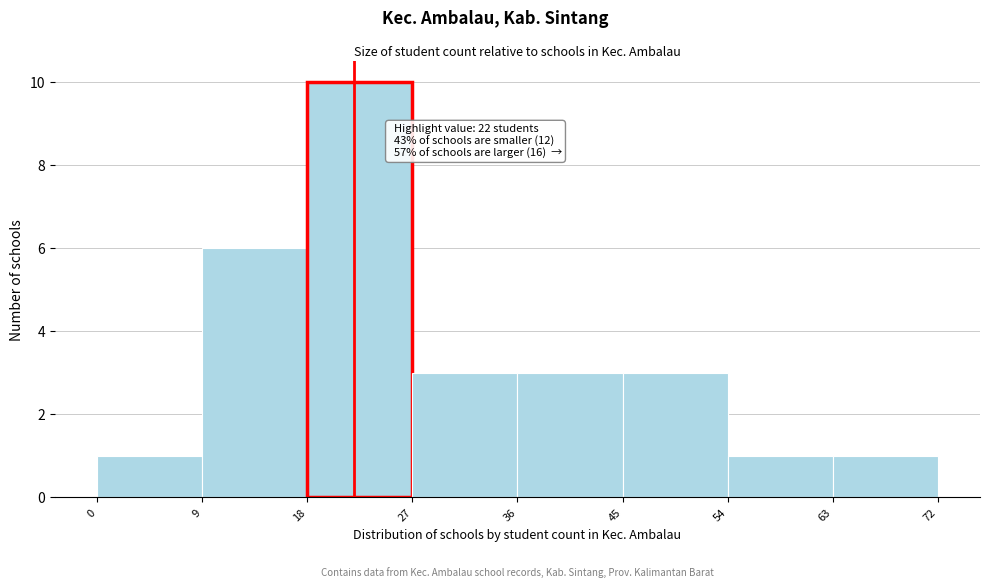

Which range on the x-axis has the tallest bar?

18 to 27